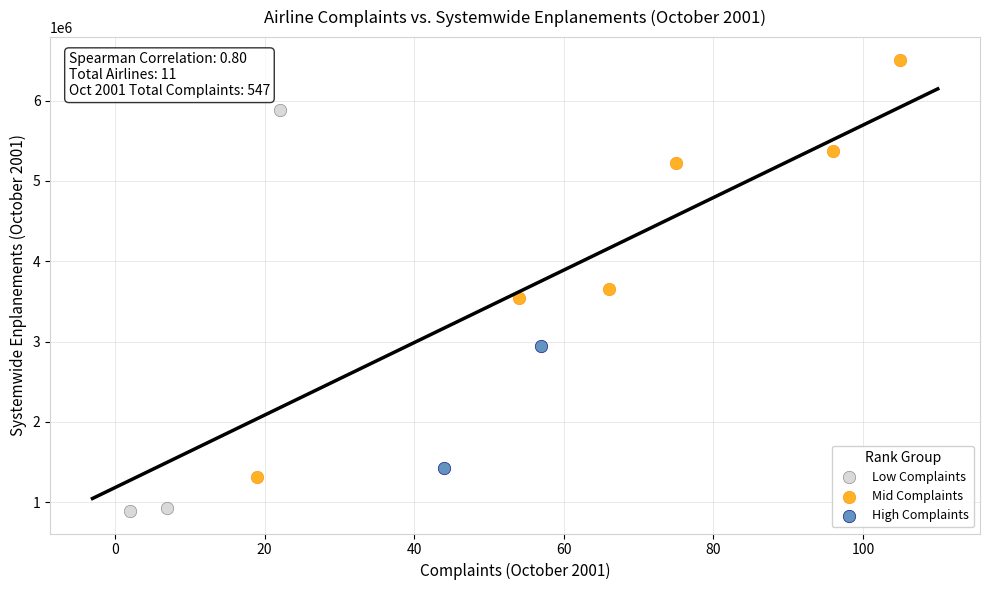

What are all the series names shown in the legend?

Low Complaints, Mid Complaints, High Complaints